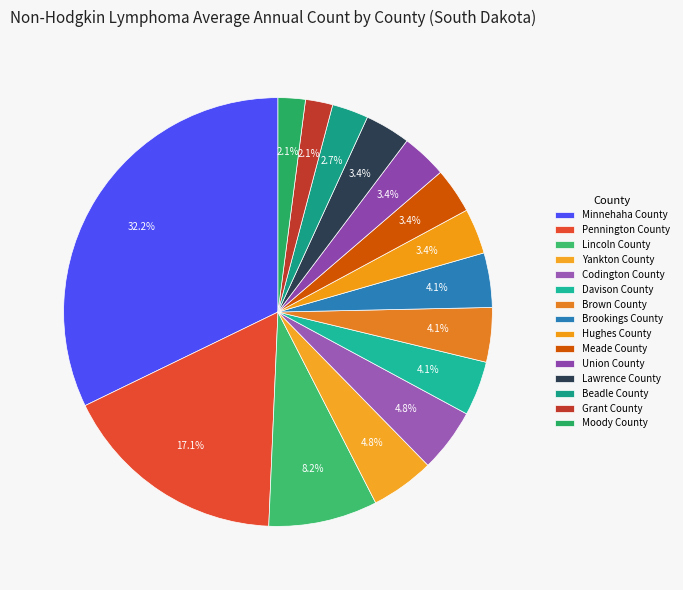

To the nearest percent, what portion does Brookings County represent?

4%